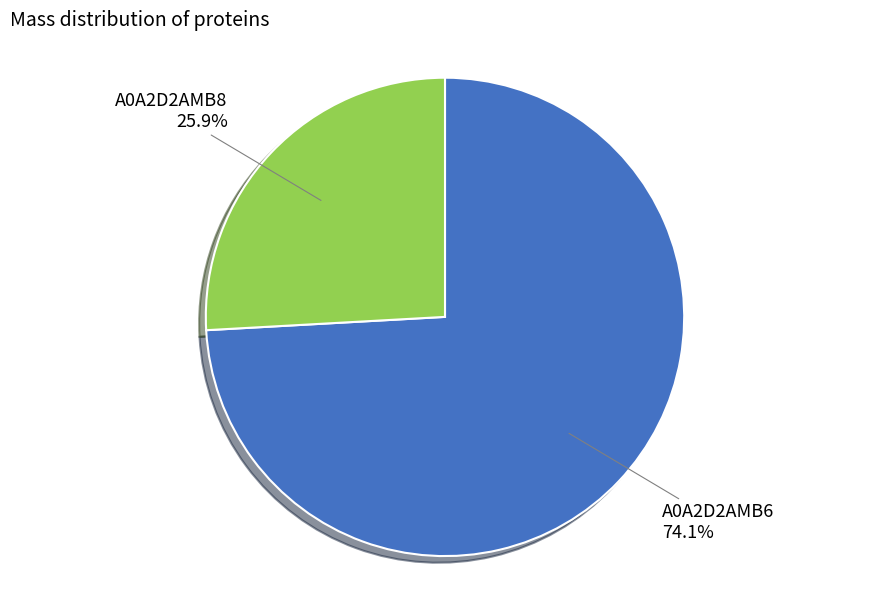

Which category has the biggest portion of the pie?

A0A2D2AMB6